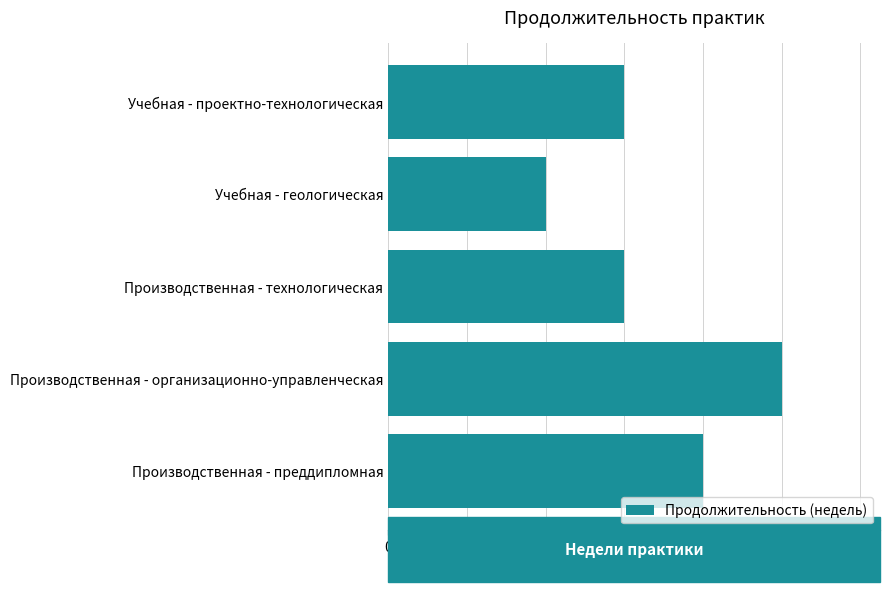

What is the difference between the maximum and minimum values?

3